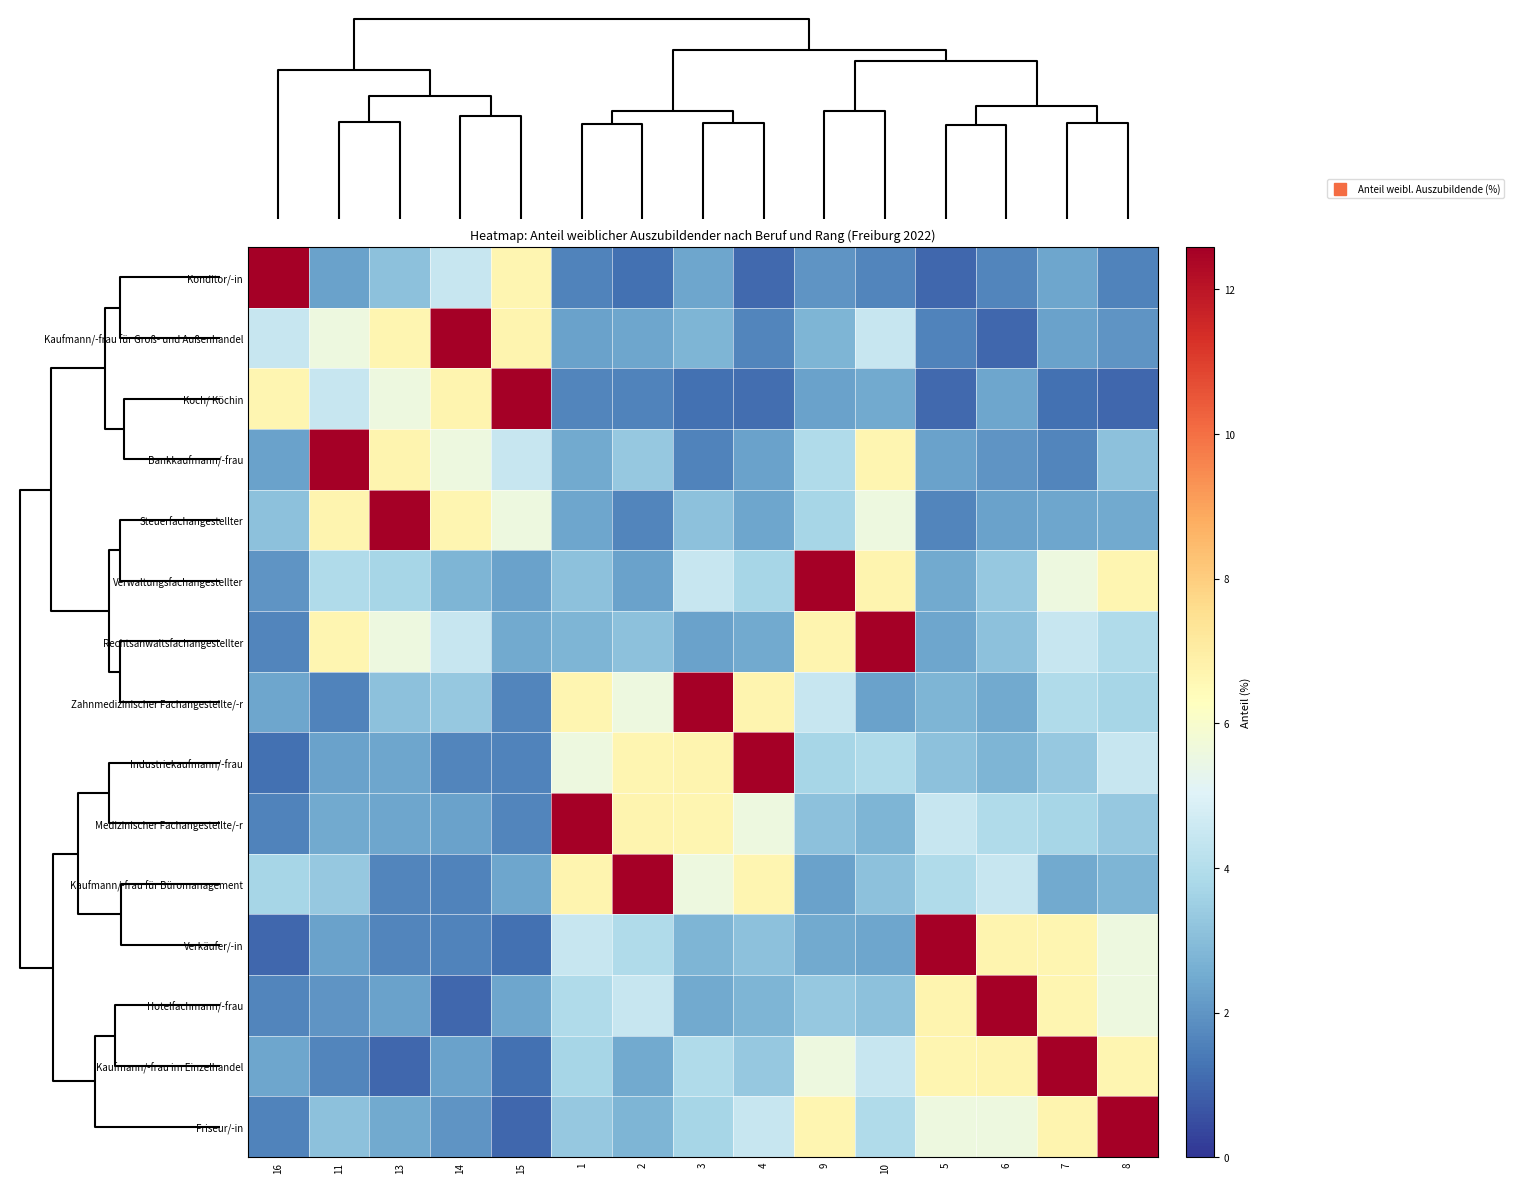

Reading left to right, what are all the values shown in this chart?

Konditor/-in: 16=12.6	11=2.3	13=3.1	14=4.5	15=6.7	1=1.6	2=1.2	3=2.4	4=1.1	9=2.0	10=1.7	5=1.0	6=1.7	7=2.4	8=1.6
Kaufmann/-frau für Groß- und Außenhandel: 16=4.5	11=5.6	13=6.7	14=12.6	15=6.7	1=2.3	2=2.4	3=2.8	4=1.7	9=2.8	10=4.5	5=1.6	6=1.0	7=2.3	8=2.0
Koch/ Köchin: 16=6.7	11=4.5	13=5.6	14=6.7	15=12.6	1=1.7	2=1.6	3=1.2	4=1.1	9=2.3	10=2.5	5=1.1	6=2.4	7=1.2	8=1.0
Bankkaufmann/-frau: 16=2.3	11=12.6	13=6.7	14=5.6	15=4.5	1=2.5	2=3.3	3=1.6	4=2.3	9=3.9	10=6.7	5=2.3	6=2.0	7=1.7	8=3.1
Steuerfachangestellter: 16=3.1	11=6.7	13=12.6	14=6.7	15=5.6	1=2.4	2=1.7	3=3.1	4=2.4	9=3.7	10=5.6	5=1.7	6=2.3	7=2.4	8=2.5
Verwaltungsfachangestellter: 16=2.0	11=3.9	13=3.7	14=2.8	15=2.3	1=3.1	2=2.3	3=4.5	4=3.7	9=12.6	10=6.7	5=2.5	6=3.3	7=5.6	8=6.7
Rechtsanwaltsfachangestellter: 16=1.7	11=6.7	13=5.6	14=4.5	15=2.5	1=2.8	2=3.1	3=2.3	4=2.5	9=6.7	10=12.6	5=2.4	6=3.1	7=4.5	8=3.9
Zahnmedizinischer Fachangestellte/-r: 16=2.4	11=1.6	13=3.1	14=3.3	15=1.7	1=6.7	2=5.6	3=12.6	4=6.7	9=4.5	10=2.3	5=2.8	6=2.5	7=3.9	8=3.7
Industriekaufmann/-frau: 16=1.2	11=2.3	13=2.4	14=1.7	15=1.6	1=5.6	2=6.7	3=6.7	4=12.6	9=3.7	10=3.9	5=3.1	6=2.8	7=3.3	8=4.5
Medizinischer Fachangestellte/-r: 16=1.6	11=2.5	13=2.4	14=2.3	15=1.7	1=12.6	2=6.7	3=6.7	4=5.6	9=3.1	10=2.8	5=4.5	6=3.9	7=3.7	8=3.3
Kaufmann/-frau für Büromanagement: 16=3.7	11=3.3	13=1.7	14=1.6	15=2.4	1=6.7	2=12.6	3=5.6	4=6.7	9=2.3	10=3.1	5=3.9	6=4.5	7=2.5	8=2.8
Verkäufer/-in: 16=1.0	11=2.3	13=1.7	14=1.6	15=1.2	1=4.5	2=3.9	3=2.8	4=3.1	9=2.5	10=2.4	5=12.6	6=6.7	7=6.7	8=5.6
Hotelfachmann/-frau: 16=1.7	11=2.0	13=2.3	14=1.0	15=2.4	1=3.9	2=4.5	3=2.5	4=2.8	9=3.3	10=3.1	5=6.7	6=12.6	7=6.7	8=5.6
Kaufmann/-frau im Einzelhandel: 16=2.4	11=1.7	13=1.0	14=2.3	15=1.2	1=3.7	2=2.5	3=3.9	4=3.3	9=5.6	10=4.5	5=6.7	6=6.7	7=12.6	8=6.7
Friseur/-in: 16=1.6	11=3.1	13=2.5	14=2.0	15=1.0	1=3.3	2=2.8	3=3.7	4=4.5	9=6.7	10=3.9	5=5.6	6=5.6	7=6.7	8=12.6